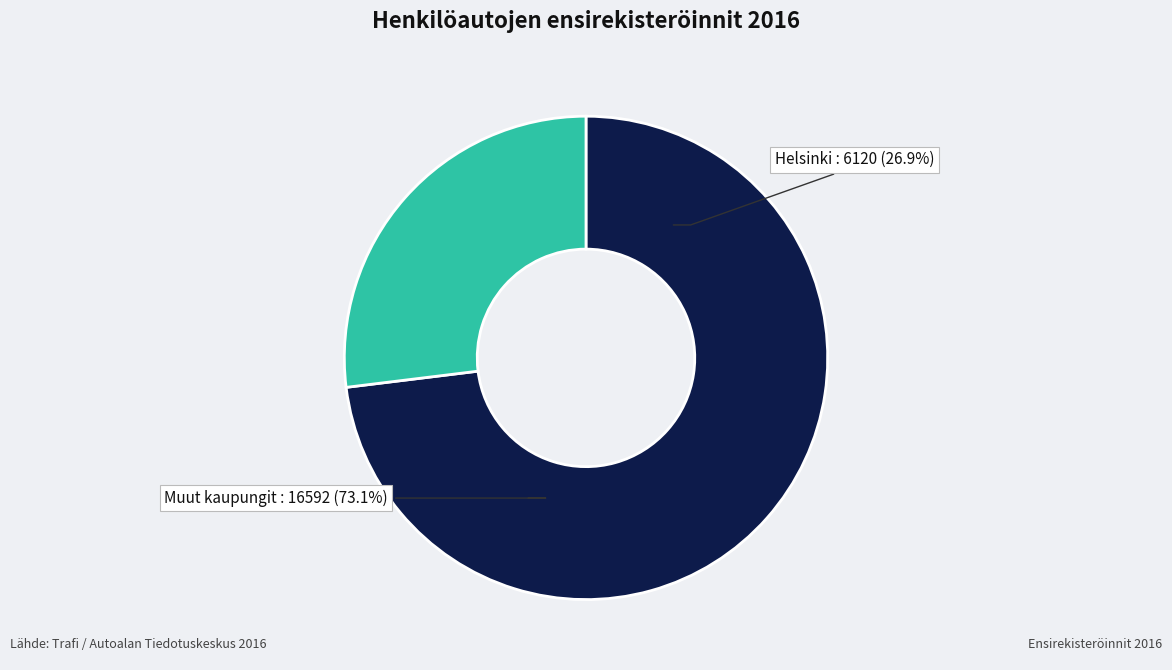

Is Vantaa the majority of the pie?

No